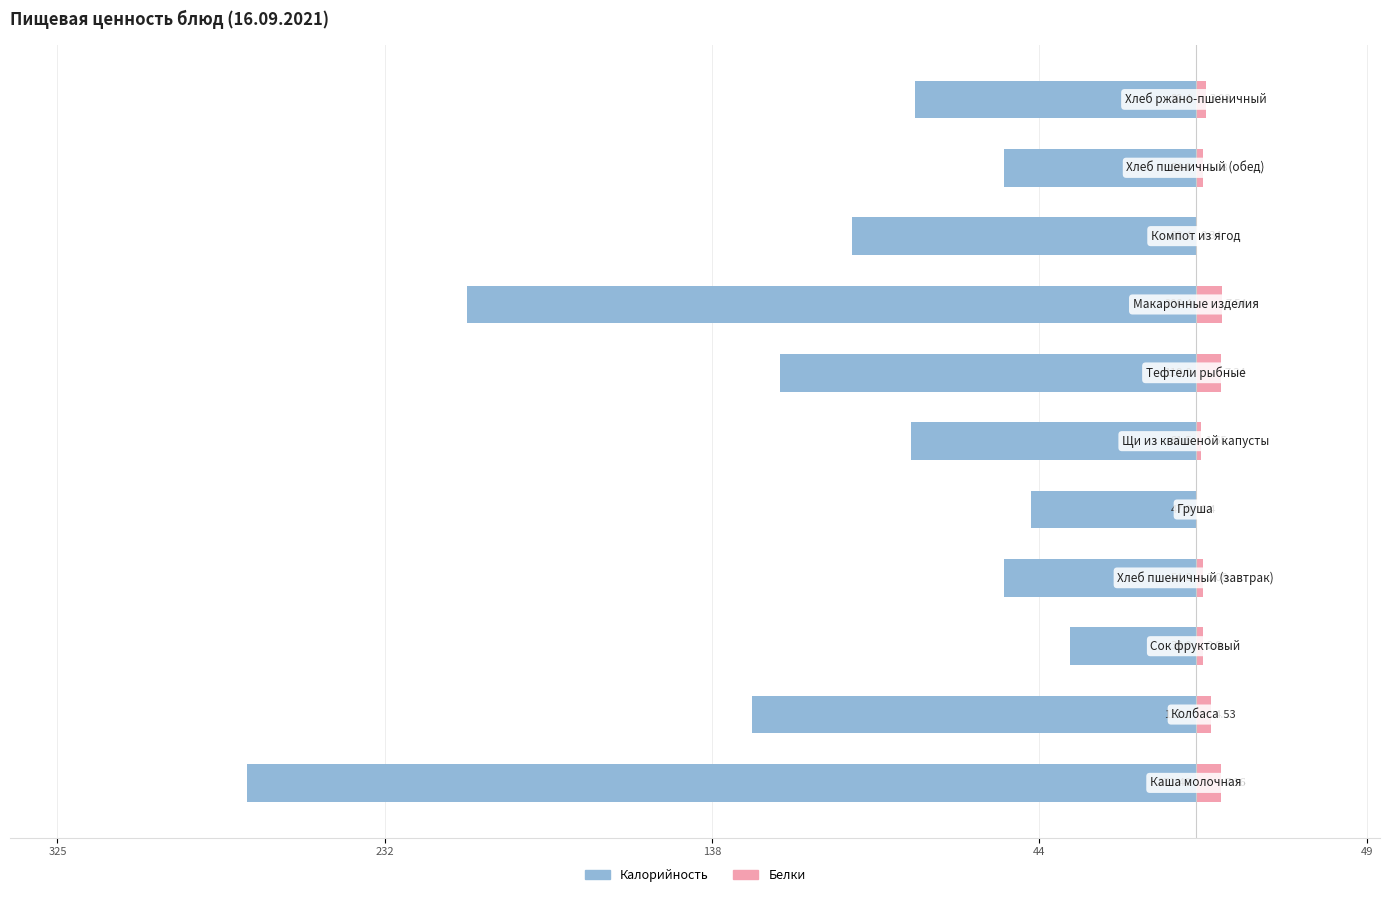

Between 9 and 10, which series saw the biggest shift?

Калорийность